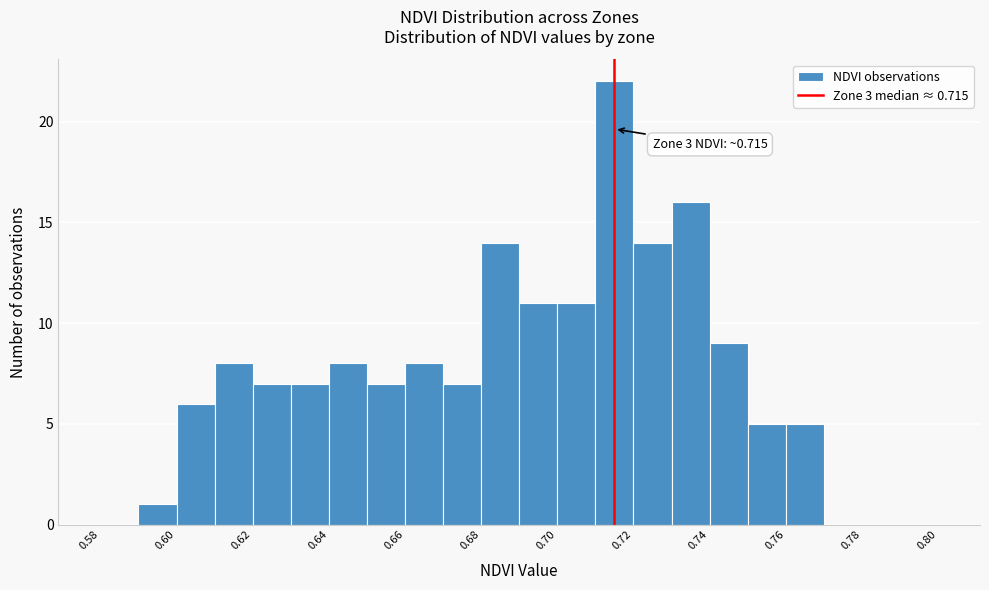

Over which range of the x-axis is the bar tallest?

0.71 to 0.72